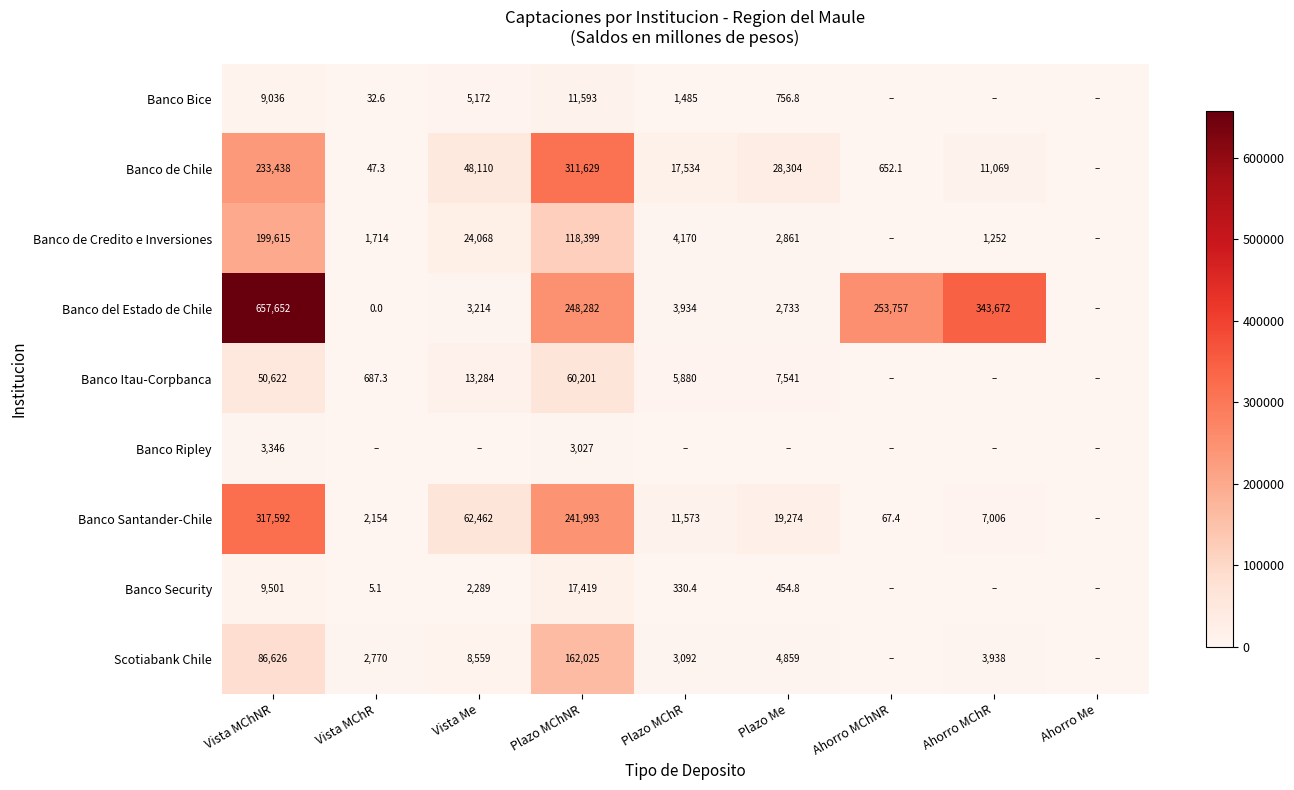

The value of Banco Santander-Chile at Plazo Me is 26704.6. True or false?

False